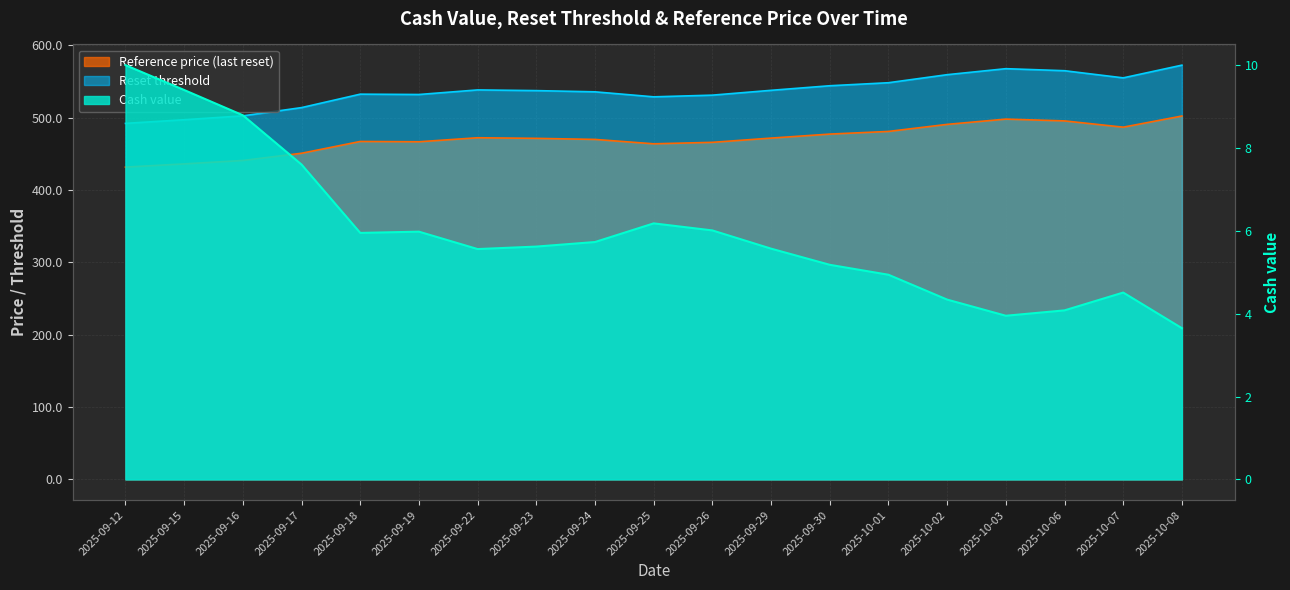

Reading left to right, list all the values displayed in this chart.

Cash value: 10.0	9.4	8.8	7.6	6.0	6.0	5.6	5.6	5.7	6.2	6.0	5.6	5.2	4.9	4.3	4.0	4.1	4.5	3.6
Reset threshold: 491.9	497.0	502.4	513.8	532.3	531.9	538.2	537.2	535.6	528.6	531.0	537.6	544.0	548.1	559.2	567.5	564.7	554.8	572.4
Reference price: 431.5	435.9	440.7	450.7	467.0	466.5	472.1	471.3	469.8	463.7	465.8	471.6	477.1	480.8	490.6	497.9	495.4	486.7	502.1